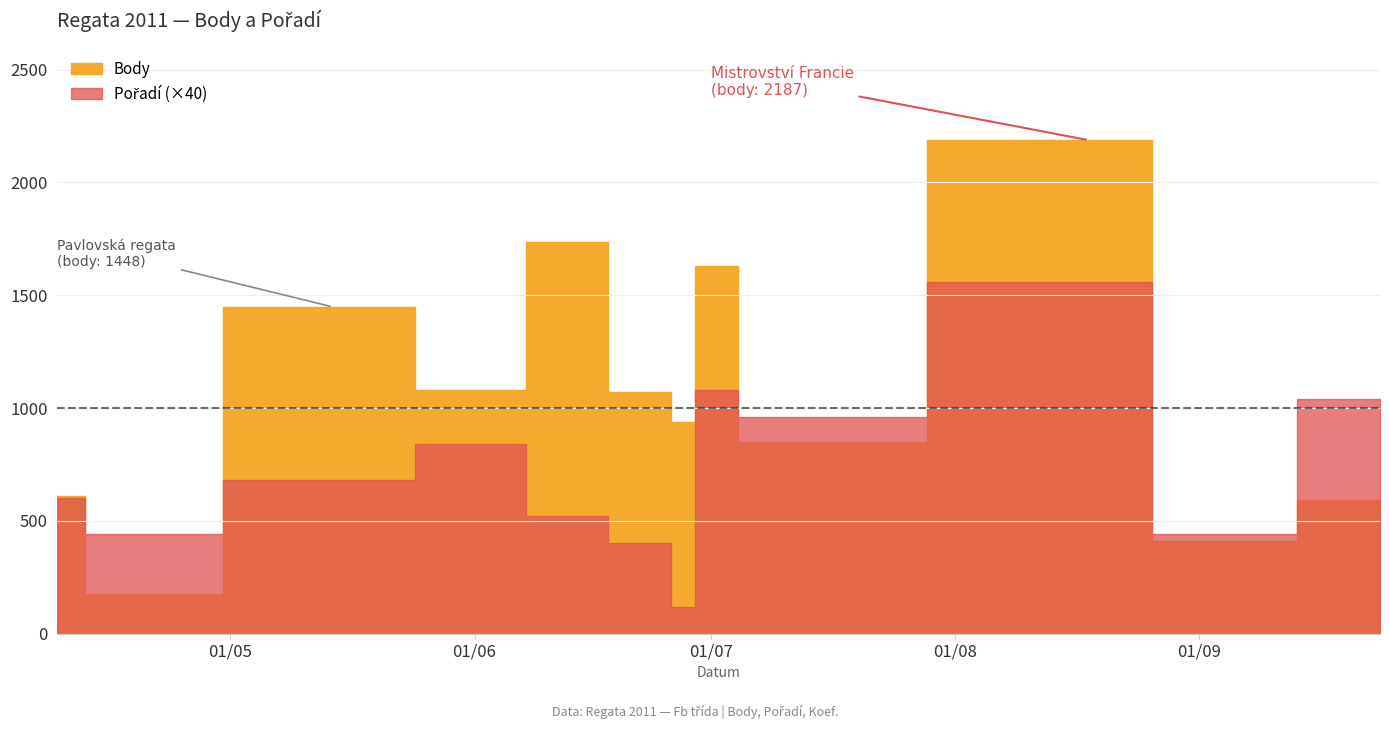

At which category is the sum across all series the highest?

2011-08-18